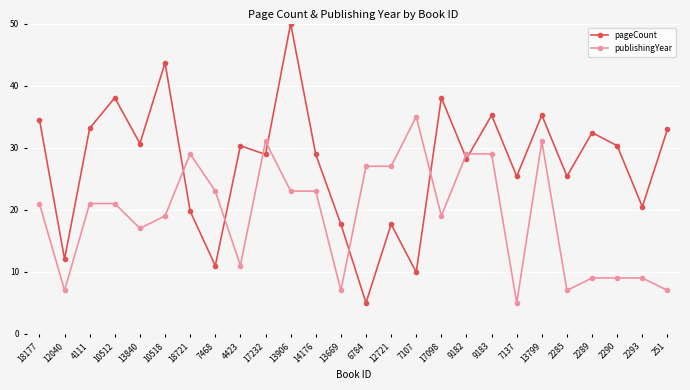

The publishingYear series shows 3.8 at 2285. True or false?

False